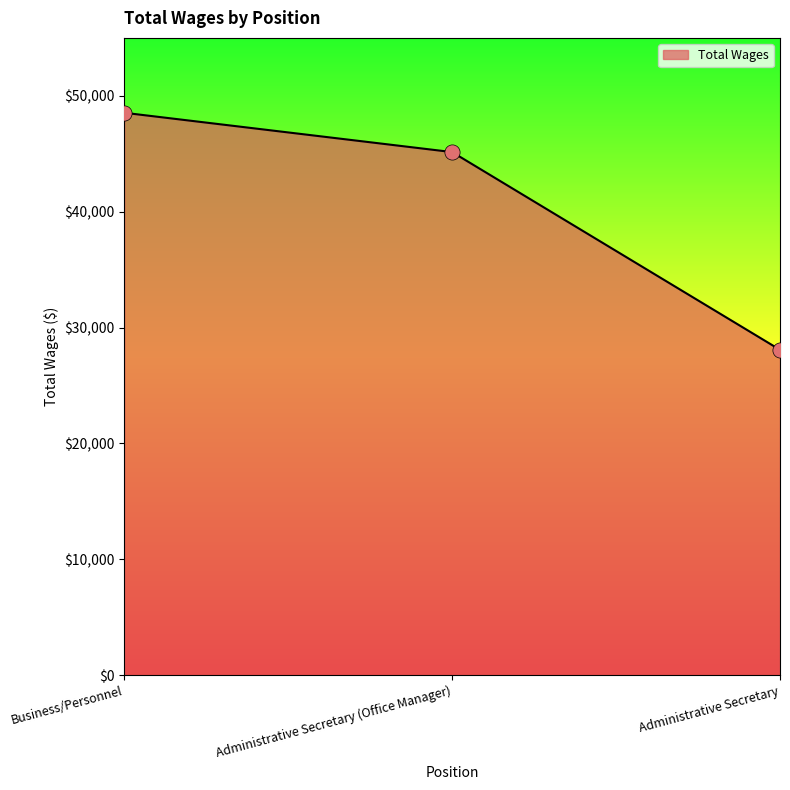

Which has a higher value, Administrative Secretary (Office Manager) or Business/Personnel?

Business/Personnel